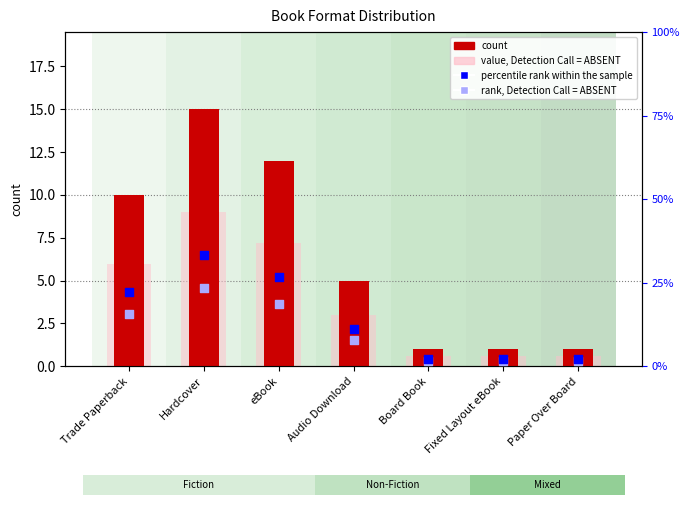

At which category is the sum across all series the highest?

Hardcover